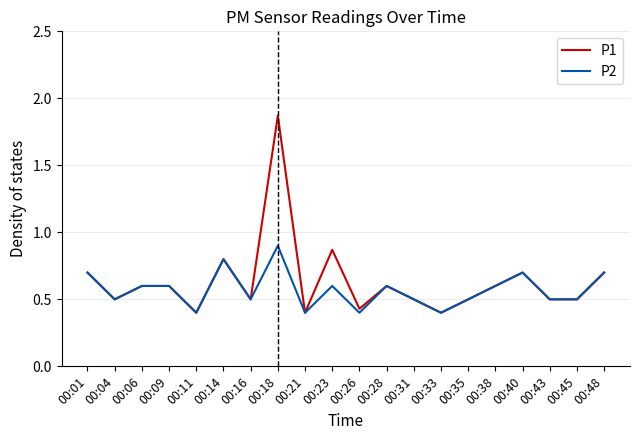

Is the value of P2 at 00:43 greater than the value of P1 at 00:09?

No